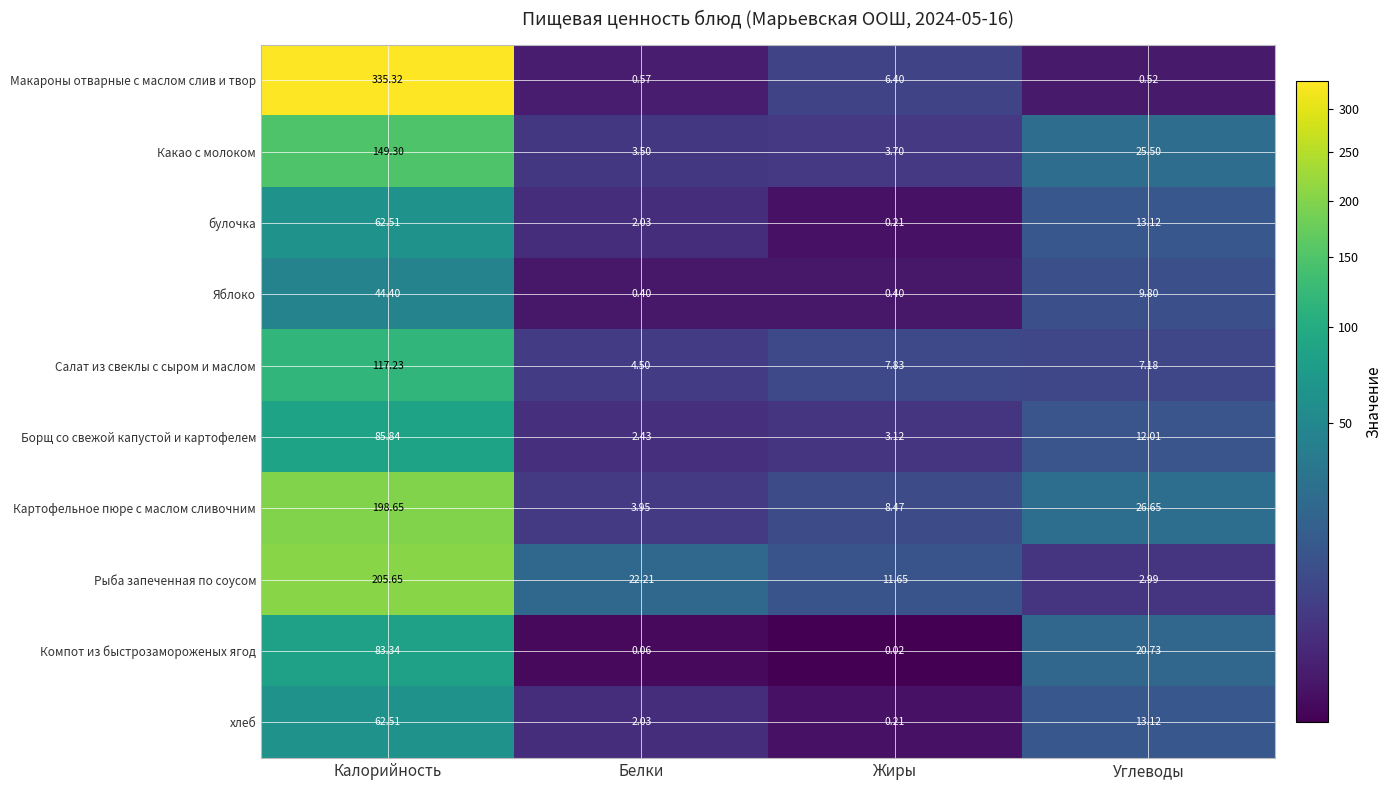

At which label is булочка closest to 31?

Углеводы